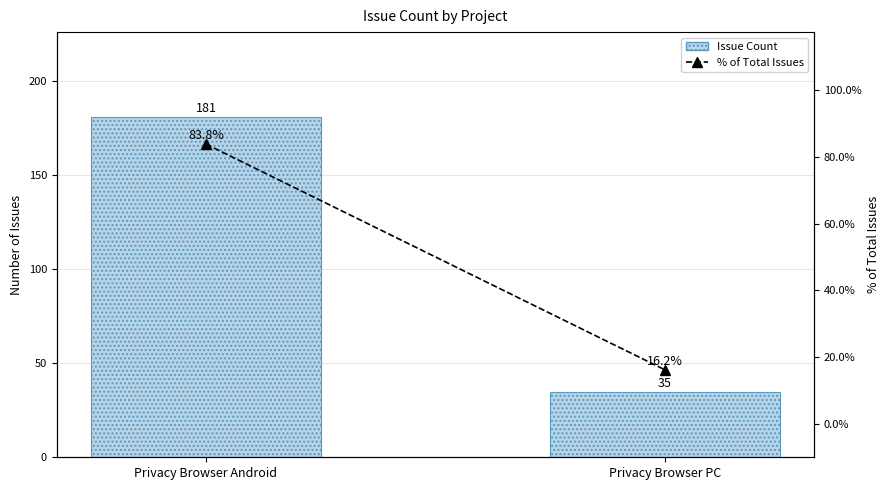

What is the value of the Issue Count bar at the 2nd from the left?

35.0